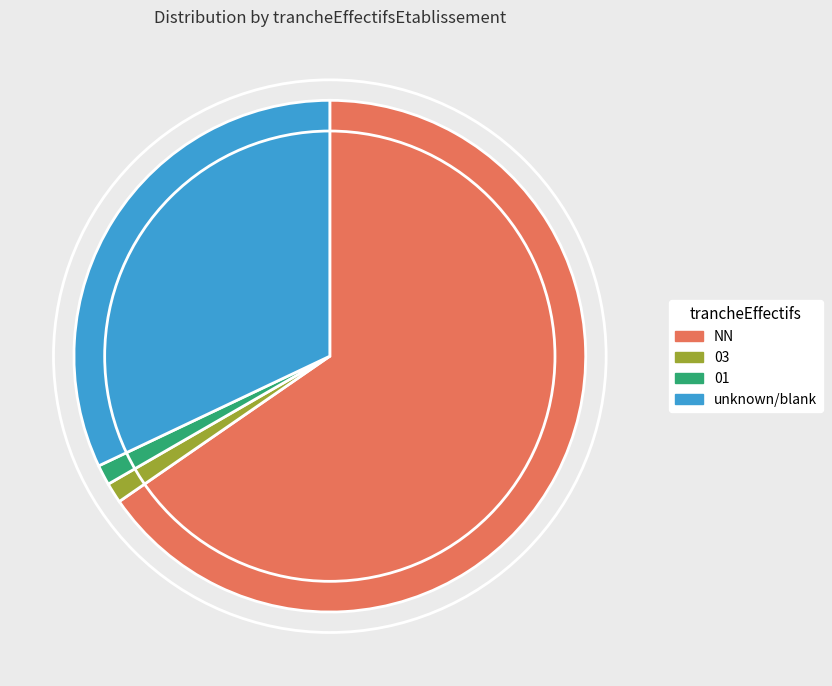

What is the ratio of the value at NN to the value at 01?

51.0